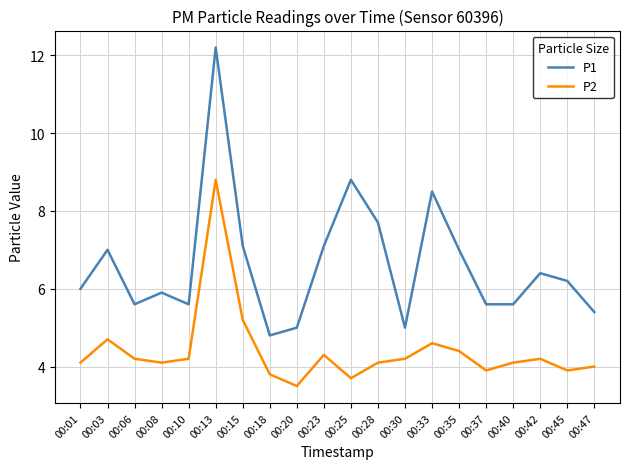

Where does the P2 series first go above 4?

00:01